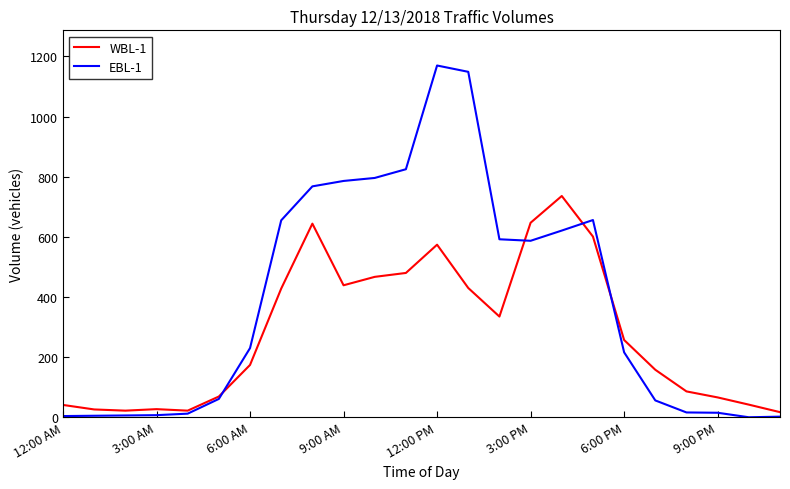

Does the chart have visible grid lines?

No